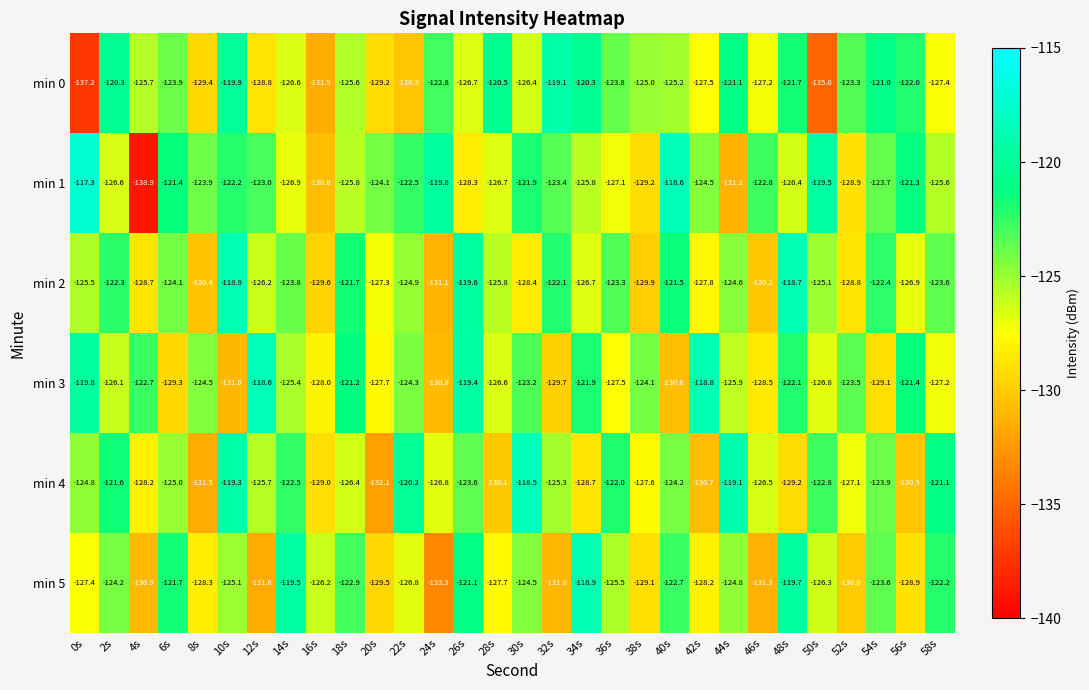

What is the difference between the min 1 values at 10s and 50s?

2.7